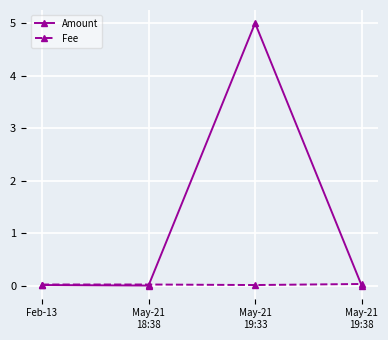

Which series has the widest spread of values?

Amount